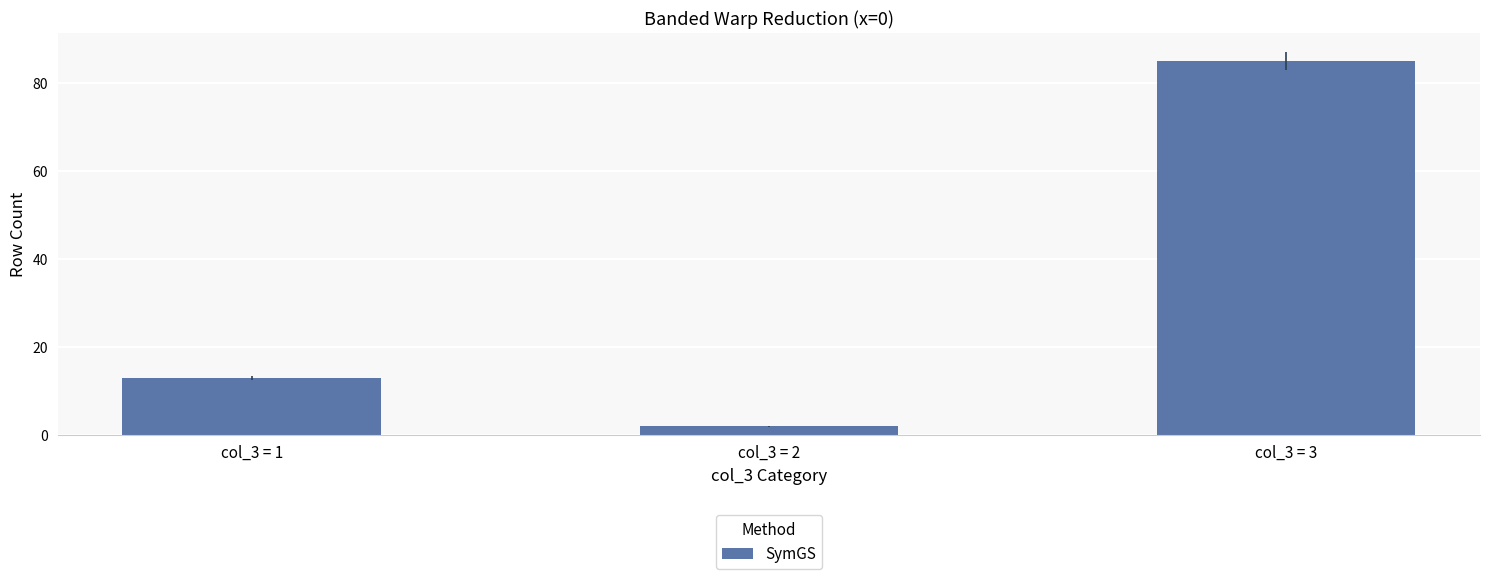

What is the greatest value displayed?

85